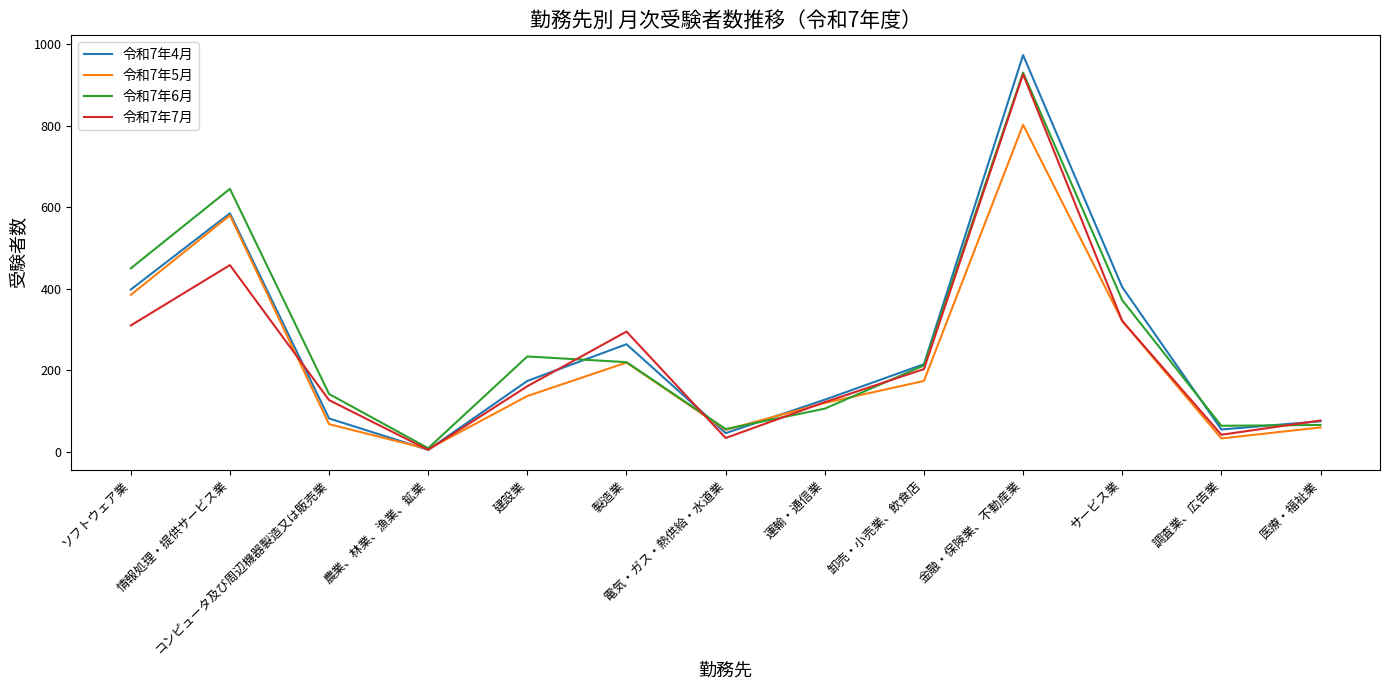

How many lines are shown in the chart?

4